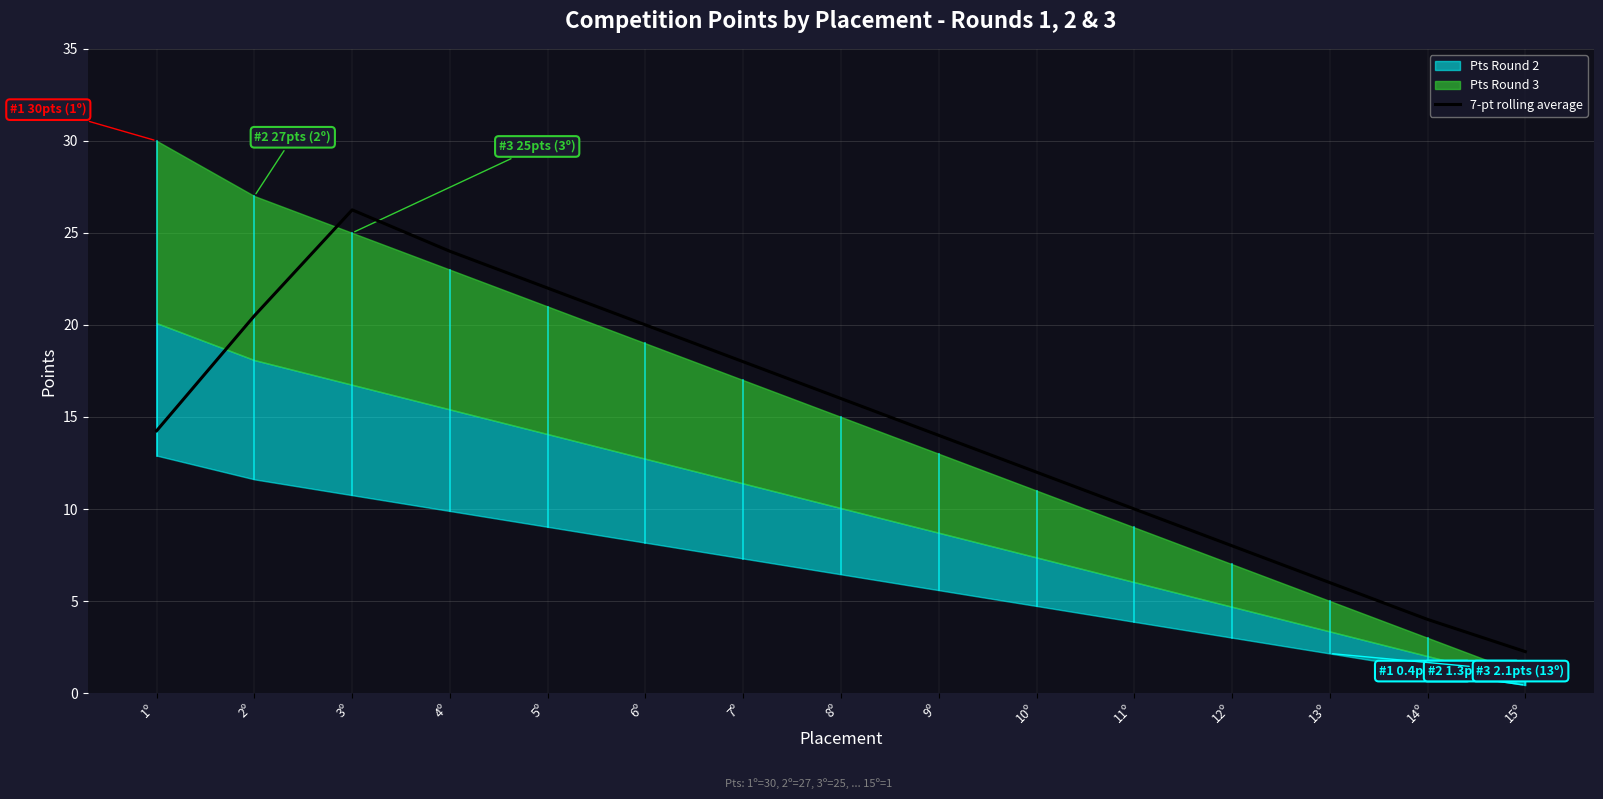

The chart shows a value of 4.0 at 14º. True or false?

True